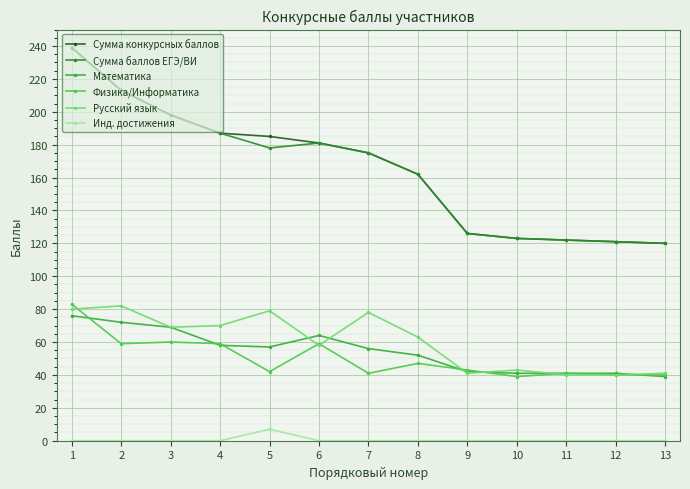

Which series has the largest total across all categories?

Сумма конкурсных баллов